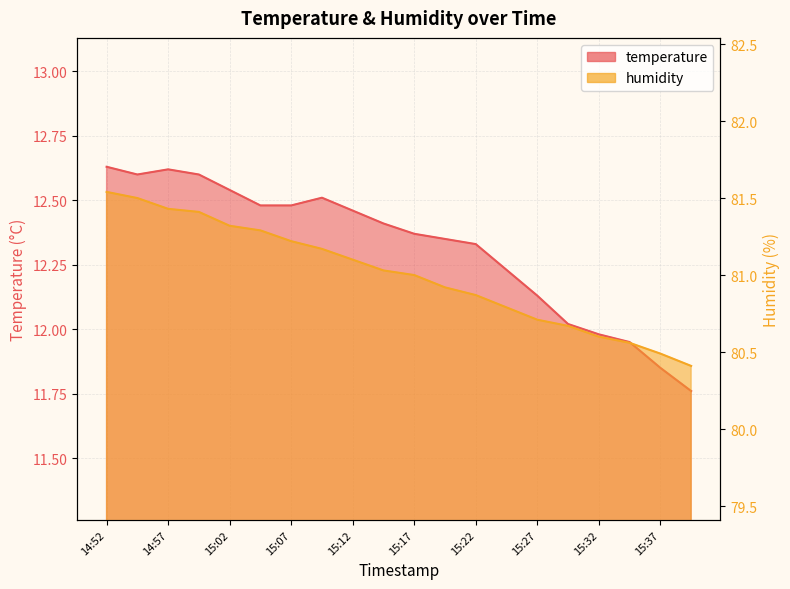

How many data points in temperature are above 12?

16